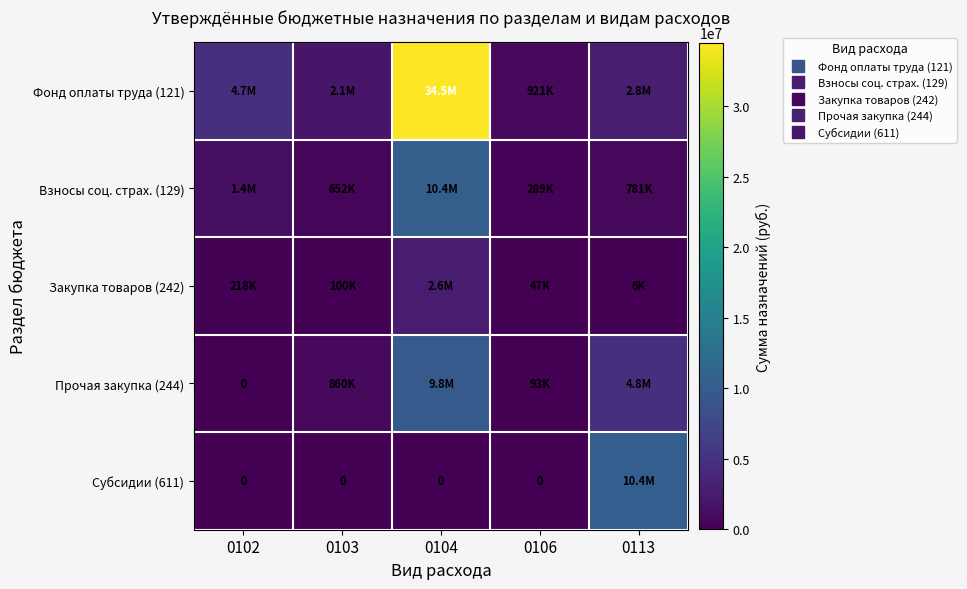

Which series has the largest total across all categories?

Фонд оплаты труда (121)